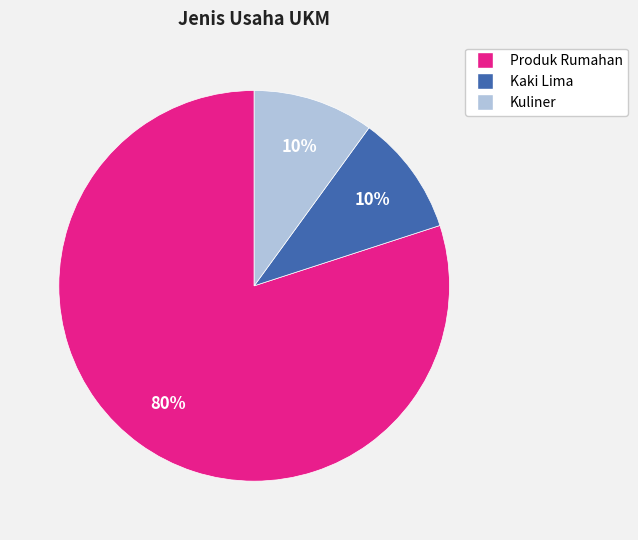

Is there any slice that represents more than half of the pie?

Yes